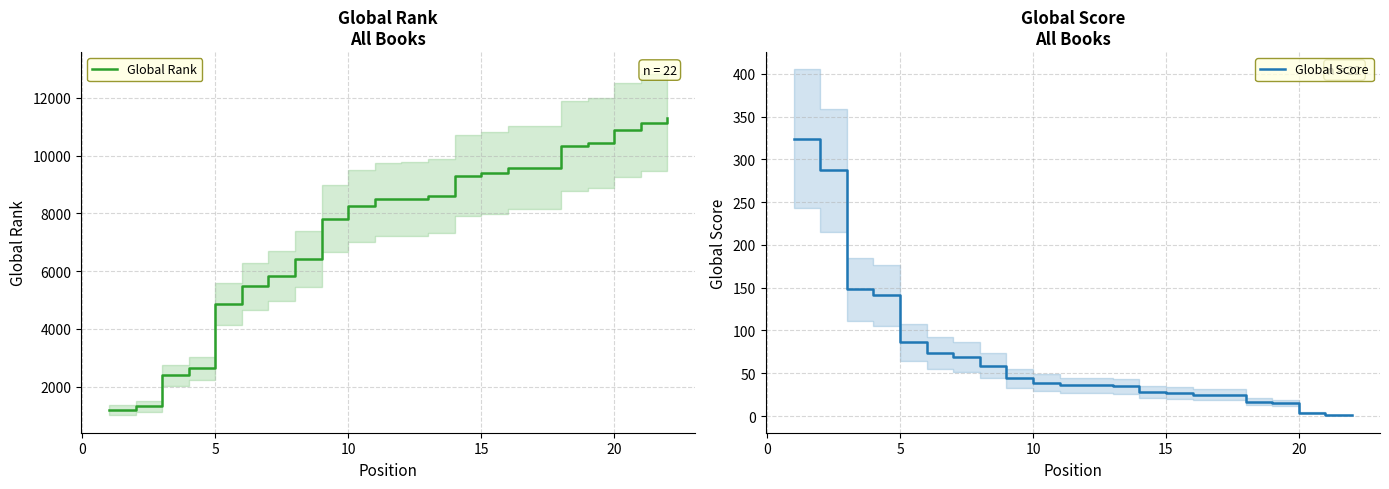

List the series in order of their peak value, highest first.

Global Rank, Global Score